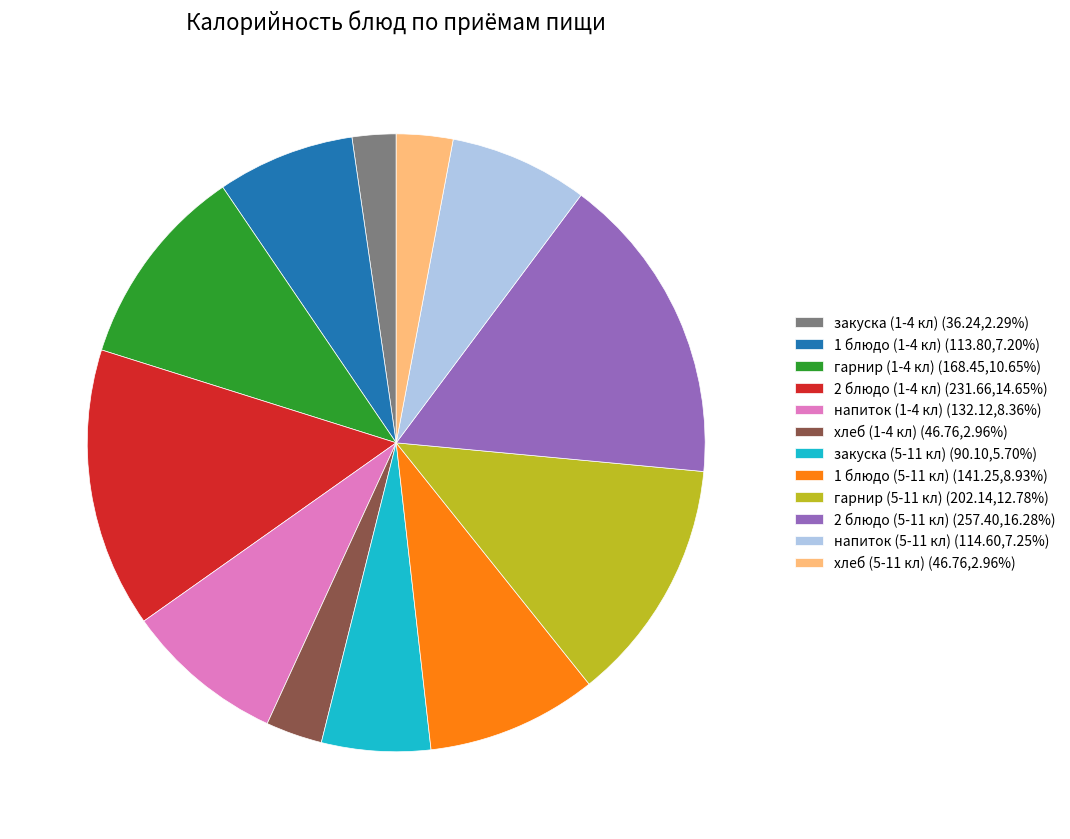

Is there any slice that represents more than half of the pie?

No